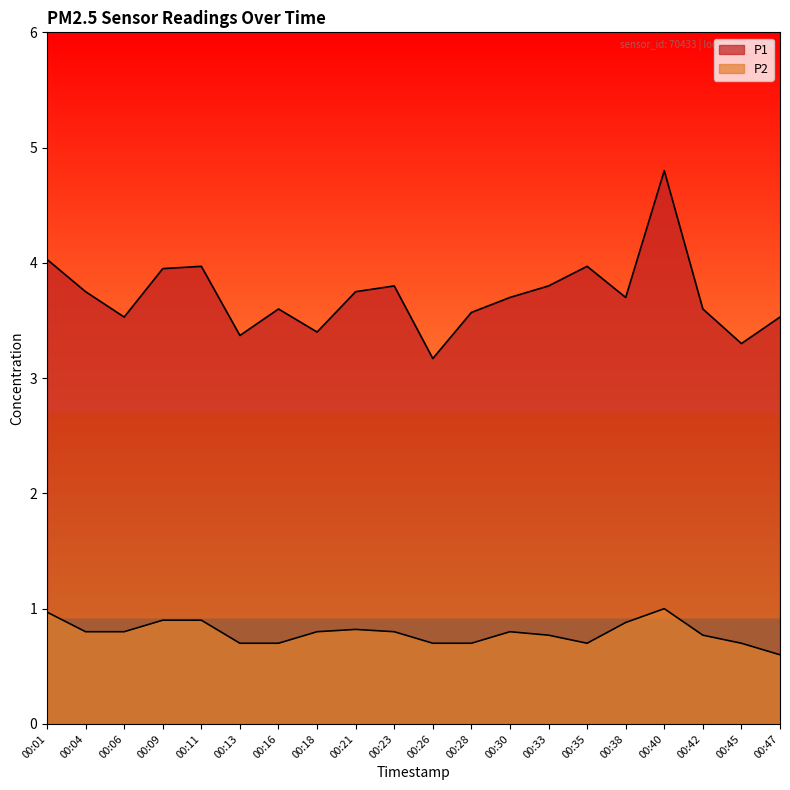

Between 00:18 and 00:45, which is larger?

00:18